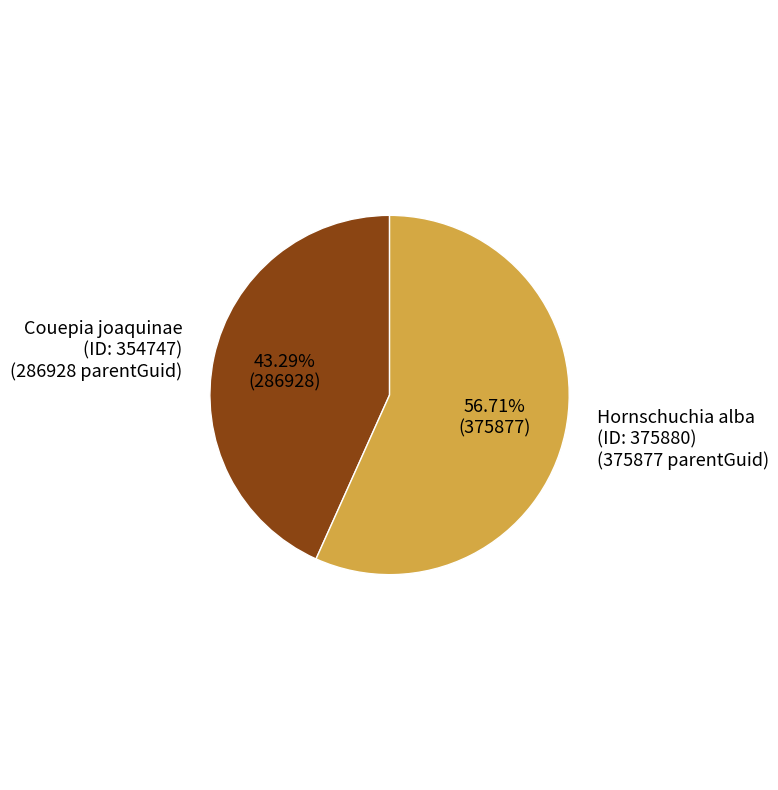

How many segments does this pie chart have?

2